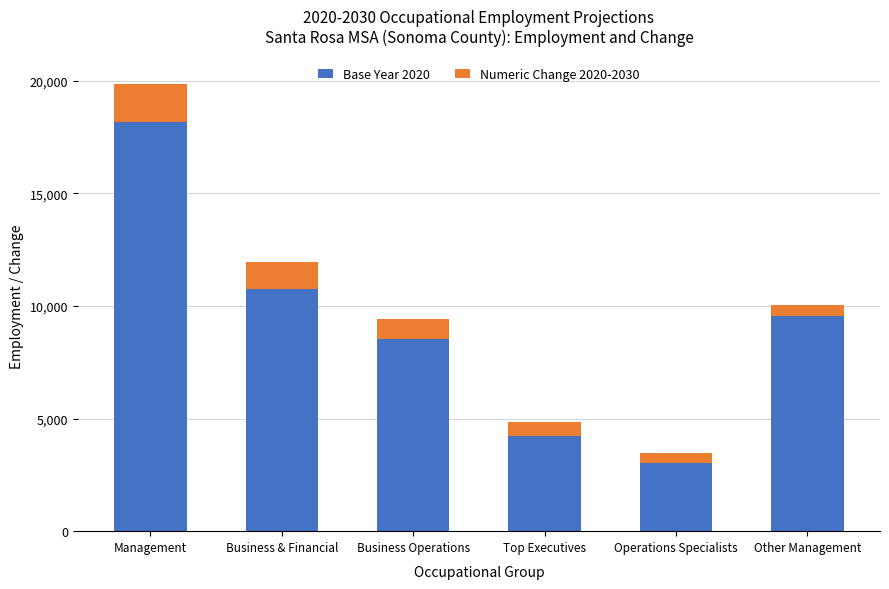

What is the highest value of the Base Year 2020 series?

18180